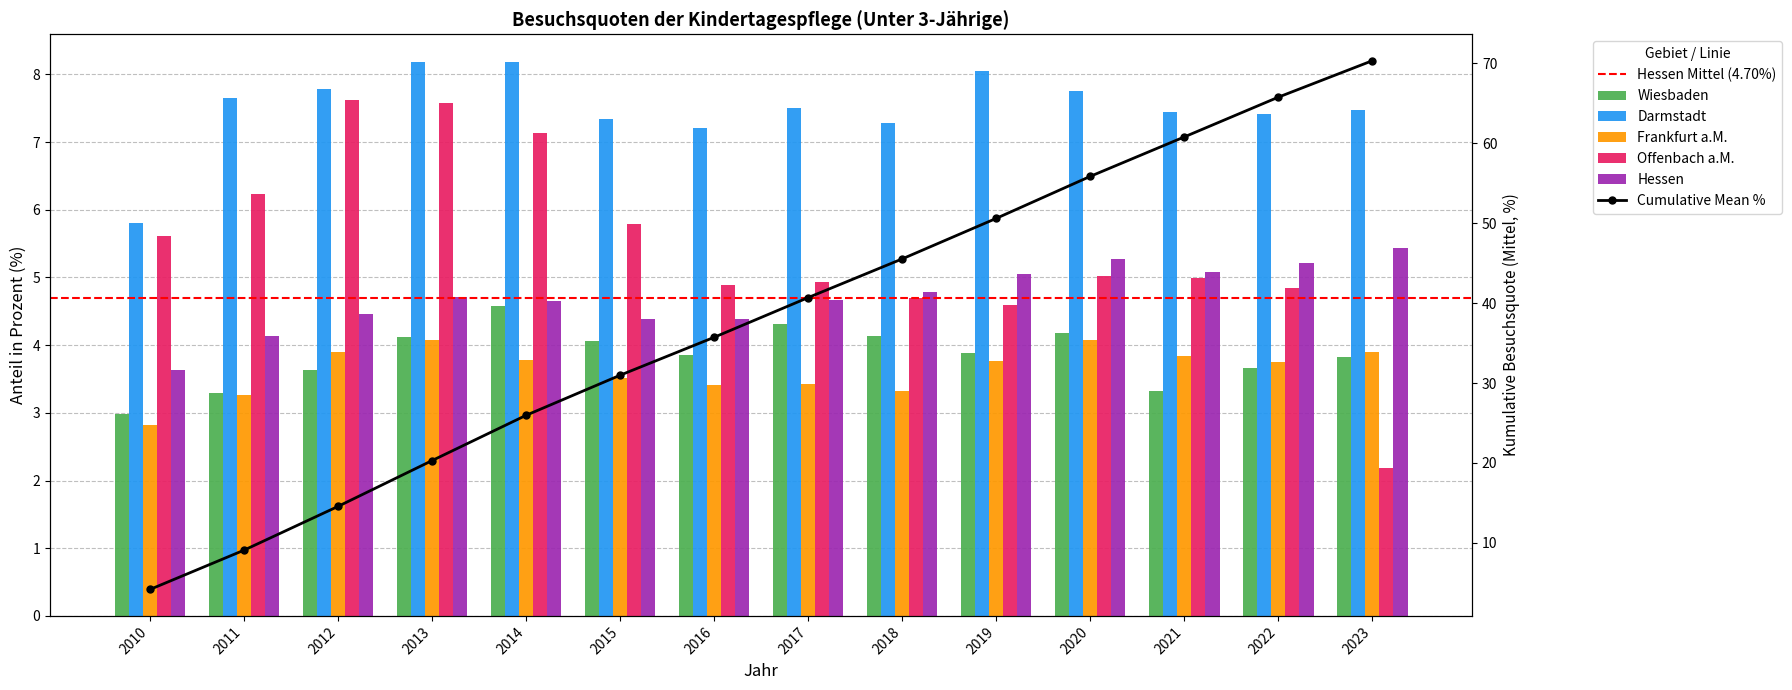

The Wiesbaden series shows 3.9 at 2019. True or false?

True